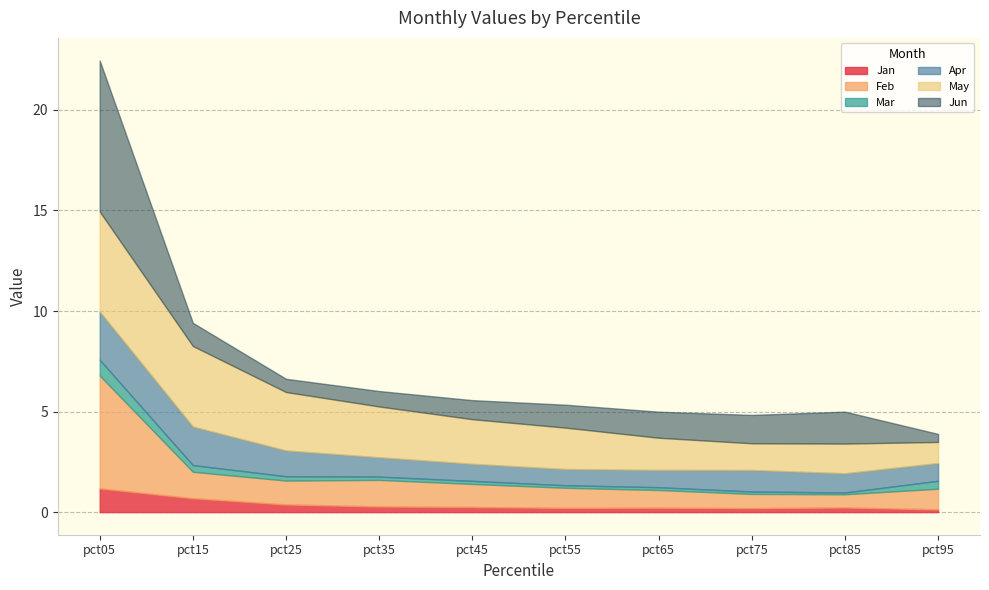

What are all the series names shown in the legend?

Jan, Feb, Mar, Apr, May, Jun